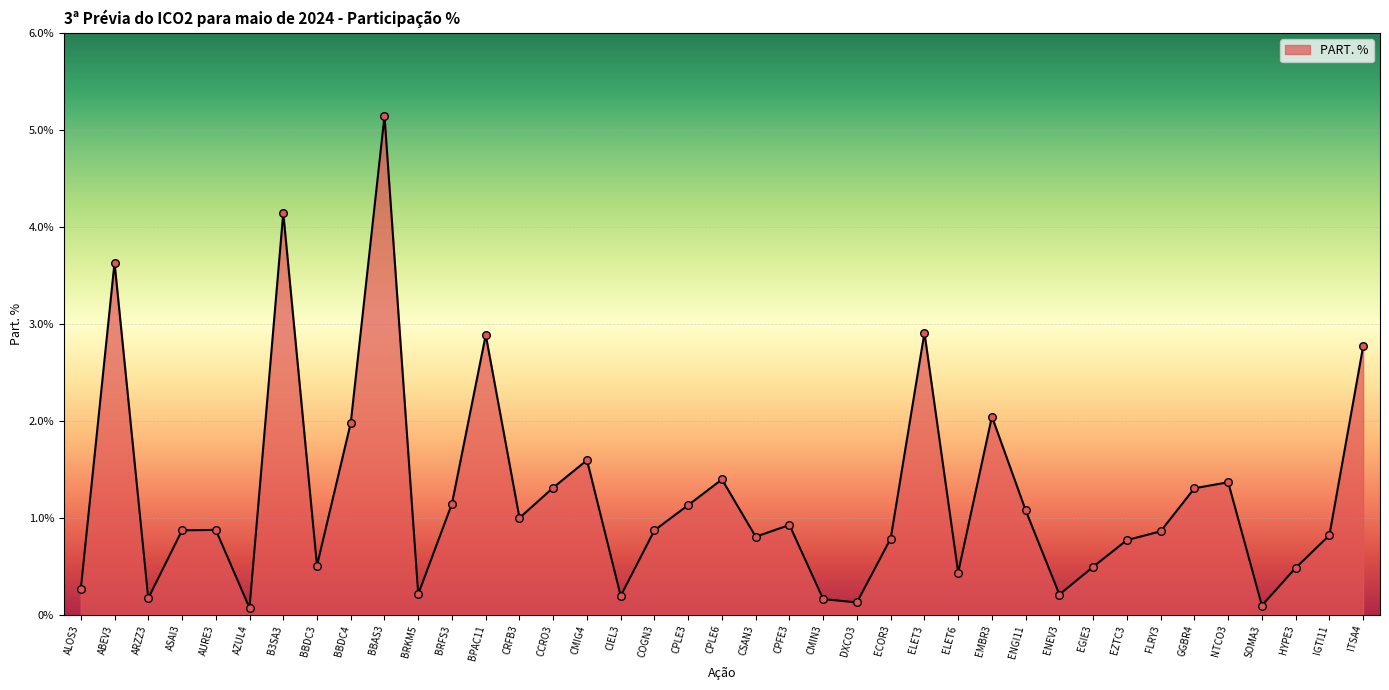

Between CPFE3 and CPLE6, which is larger?

CPLE6